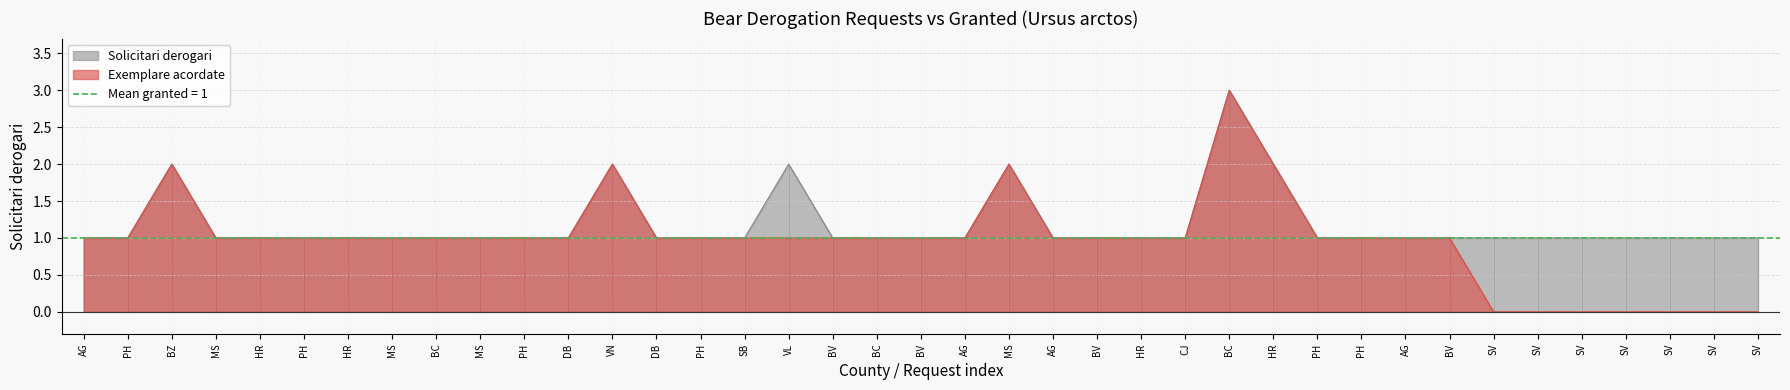

Rank the categories by Solicitari derogari value from highest to lowest.

BC, BZ, VN, VL, MS, HR, AG, PH, MS, HR, PH, HR, MS, BC, MS, PH, DB, DB, PH, SB, BV, BC, BV, AG, AG, BV, HR, CJ, PH, PH, AG, BV, SV, SV, SV, SV, SV, SV, SV